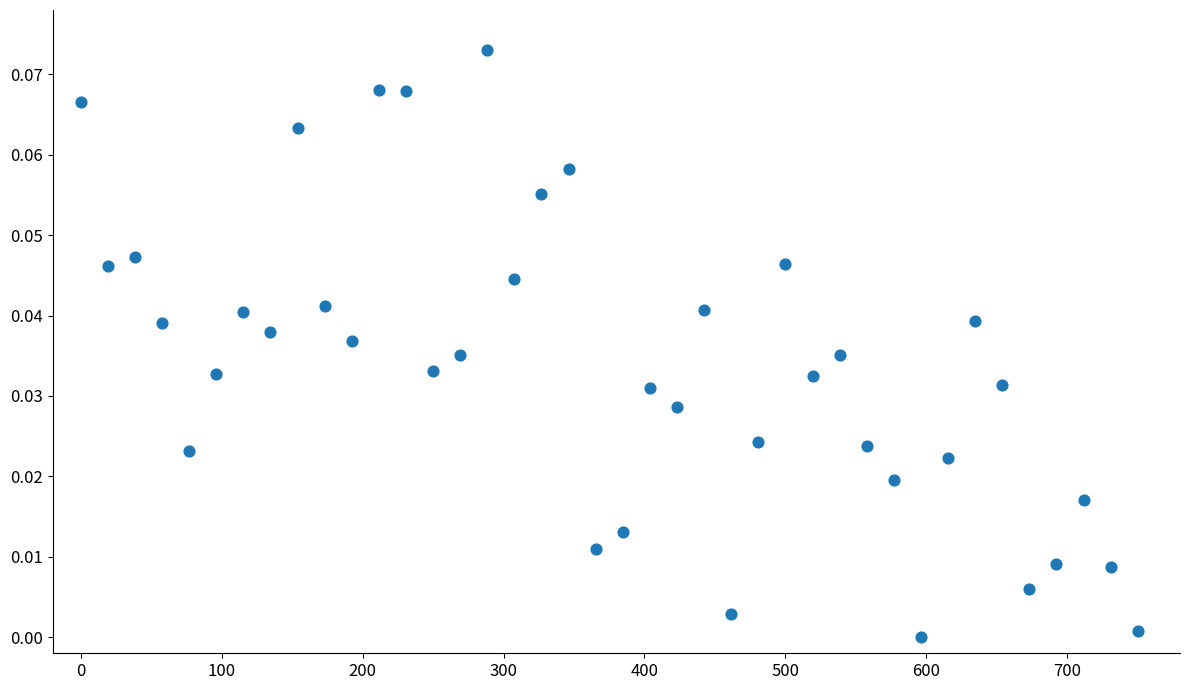

What is the range of X values (max minus min)?

750.0